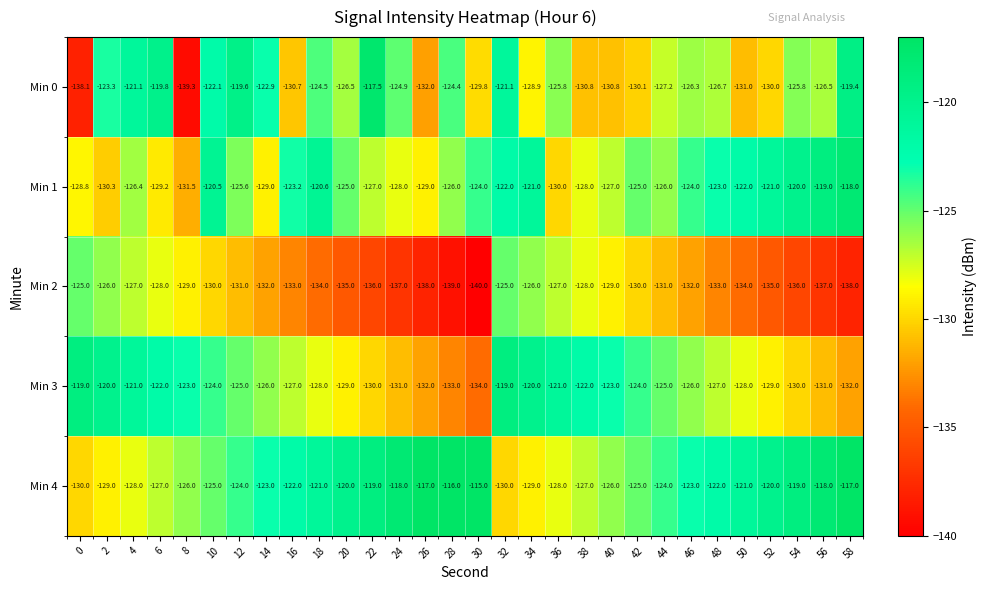

What is the difference between the highest and lowest values at 52?

15.0